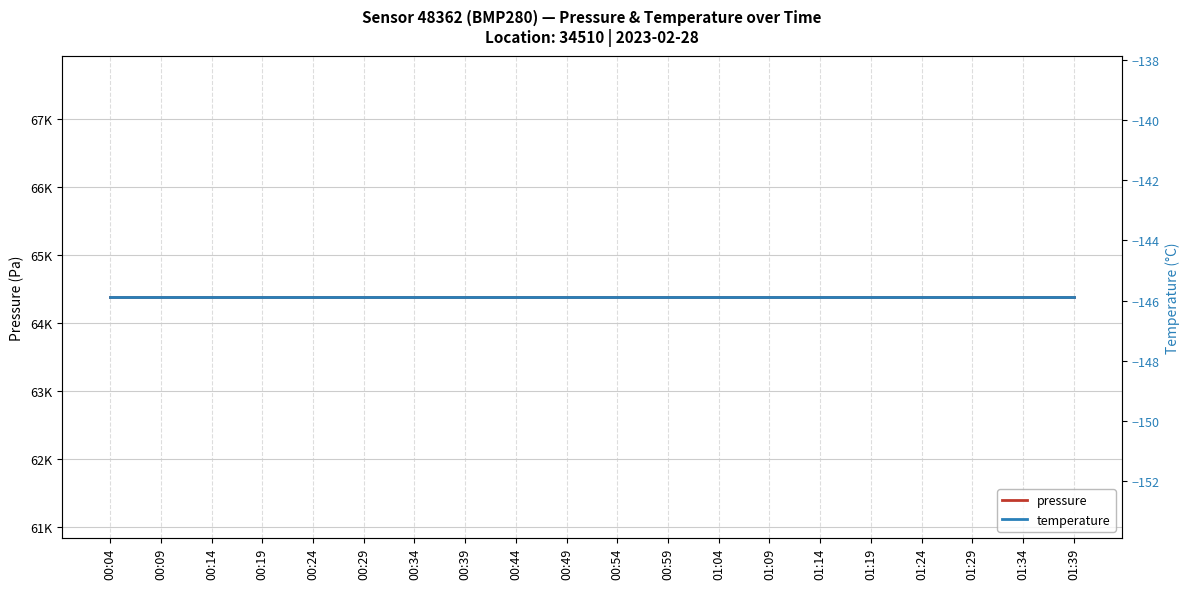

Which series has the largest total across all categories?

pressure